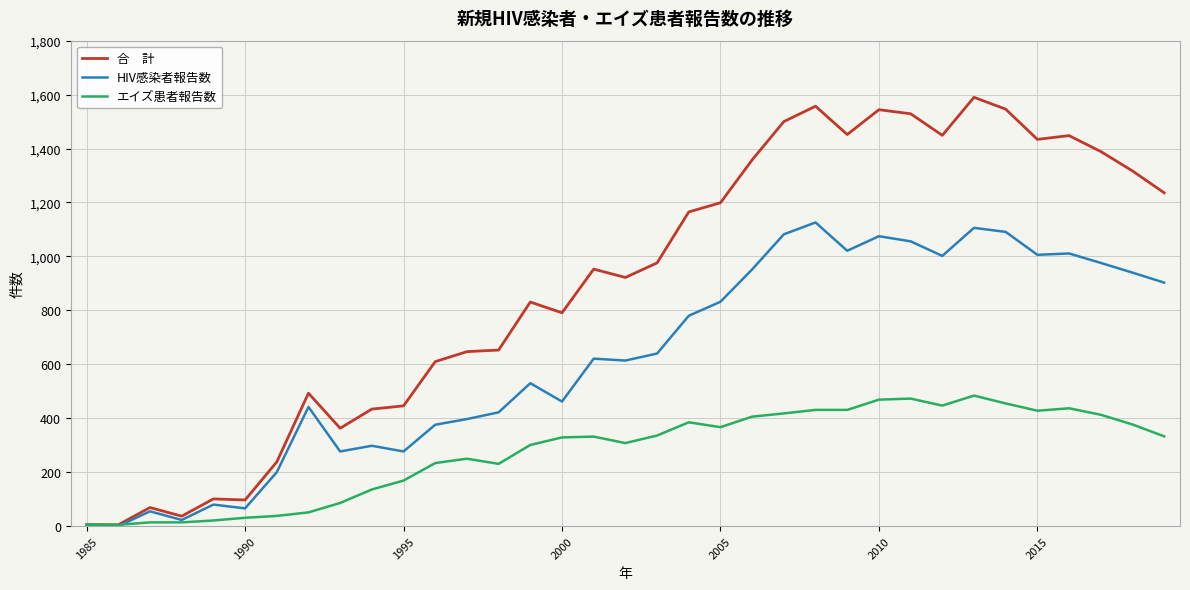

What is the maximum value shown in the chart?

1590